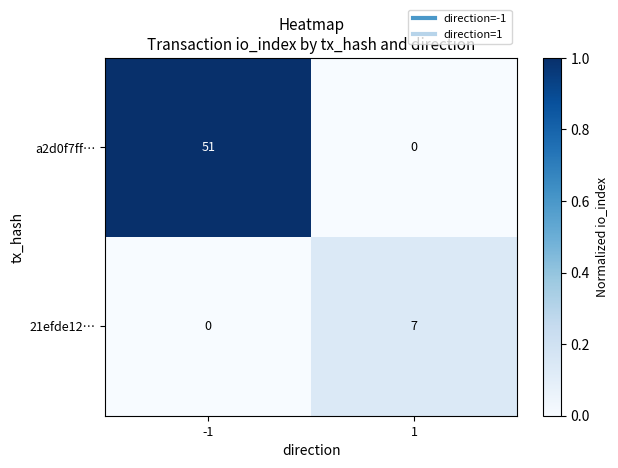

Reading left to right, list all the values displayed in this chart.

a2d0f7ff…: -1=51	1=0
21efde12…: -1=0	1=7